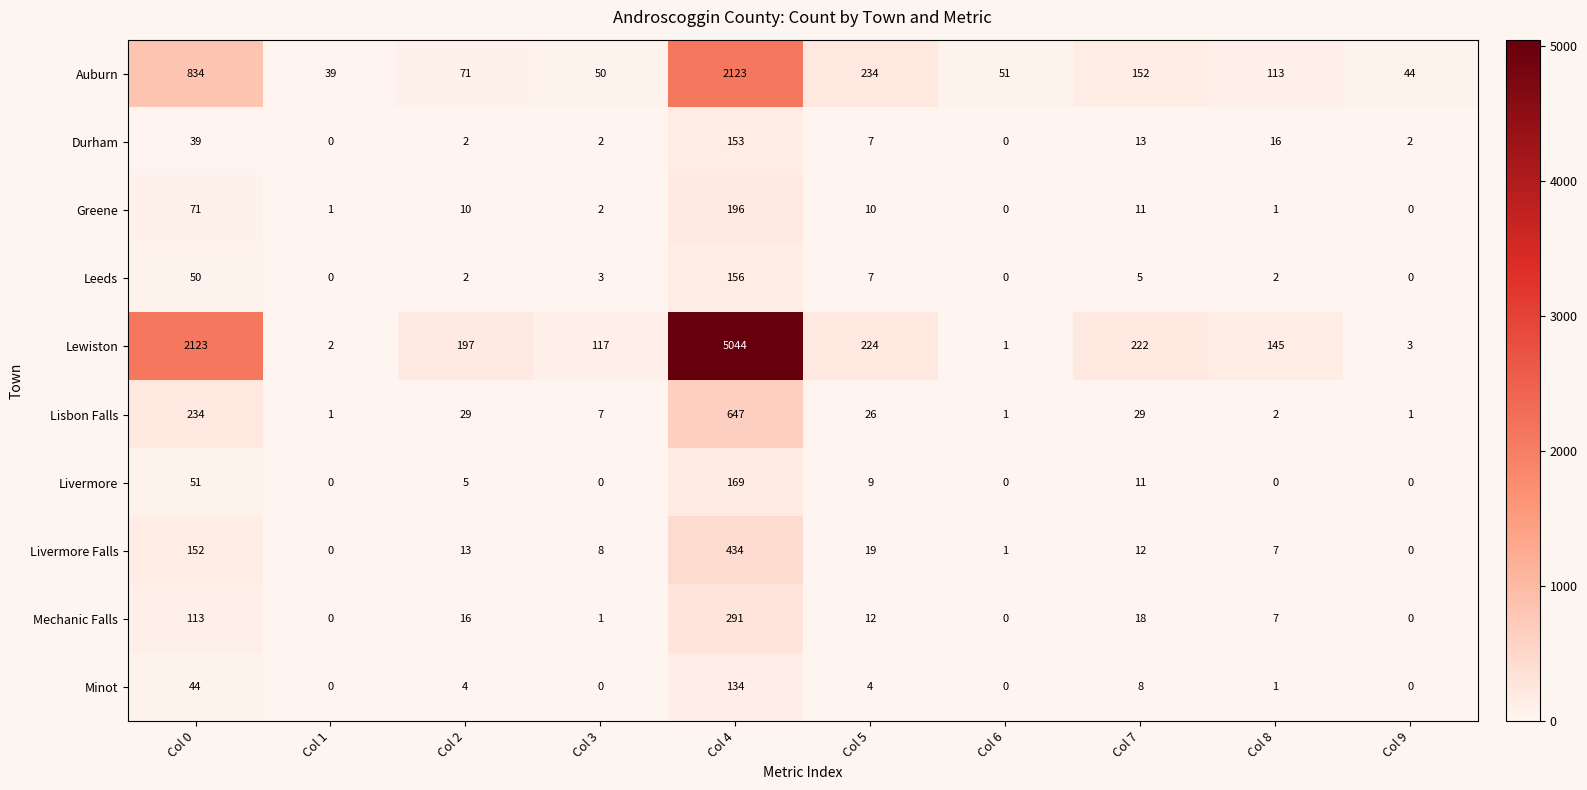

What is the difference between the second highest and minimum values in the Lewiston series?

2122